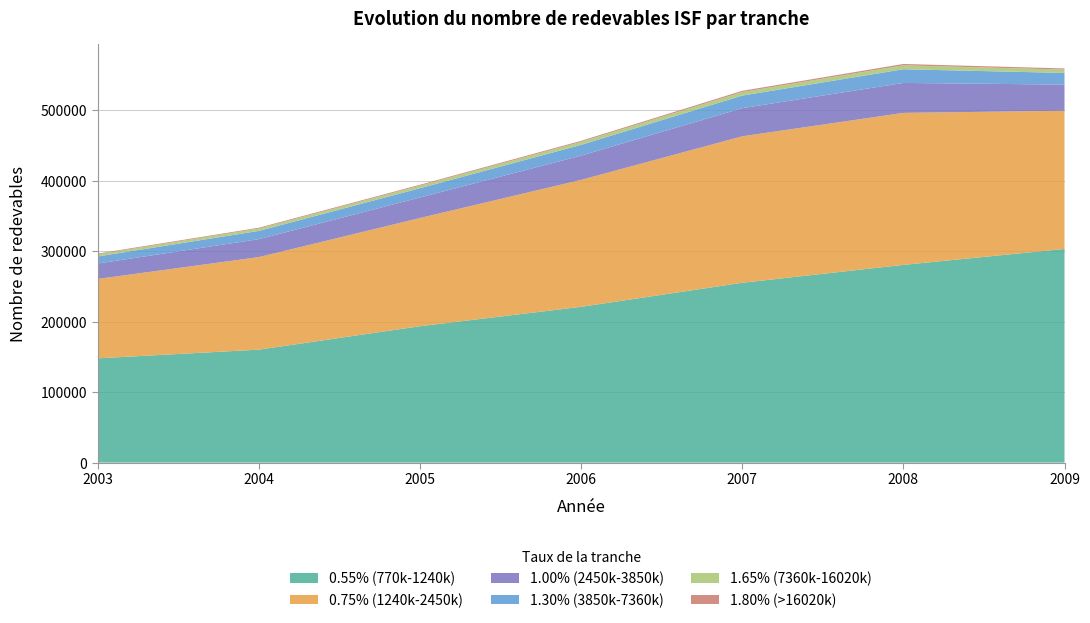

Reading right to left, extract all data points from this chart.

0.55% (770k-1240k): 303332	280723	255292	221151	193625	160349	148018
0.75% (1240k-2450k): 196206	215793	207968	180268	153656	131442	112759
1.00% (2450k-3850k): 37138	42537	39969	34409	29160	25445	21858
1.30% (3850k-7360k): 16568	19417	17854	15306	13126	11710	10042
1.65% (7360k-16020k): 4750	5576	5065	4280	3675	3370	3044
1.80% (>16020k): 1605	1920	1718	1442	1276	1177	1074